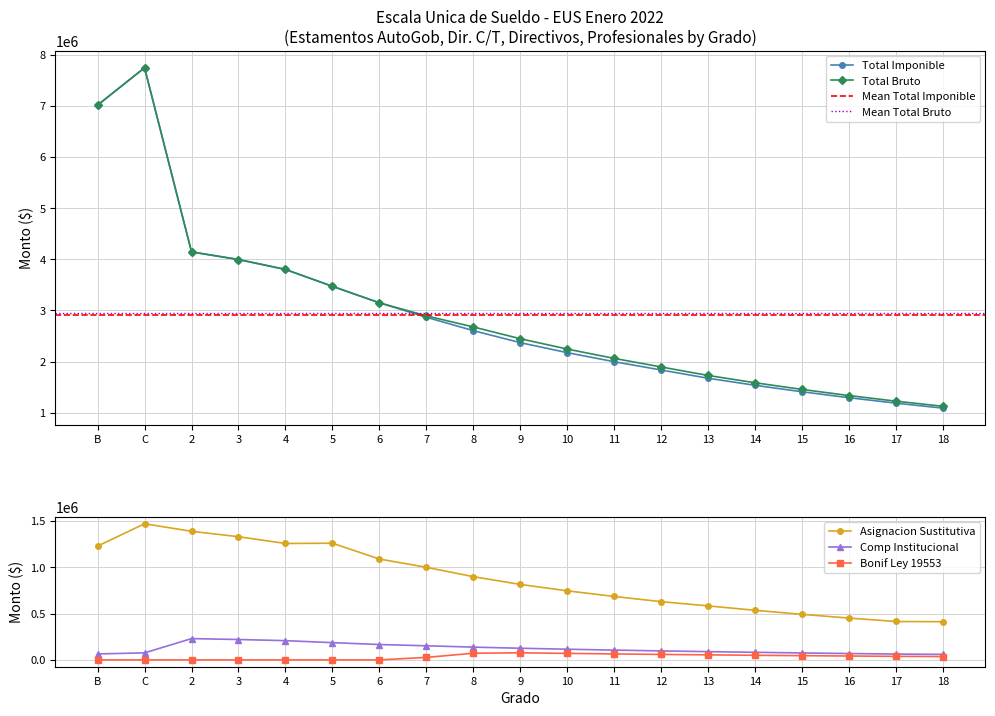

What is the difference between the maximum and minimum values in the Total Bruto series?

6615306